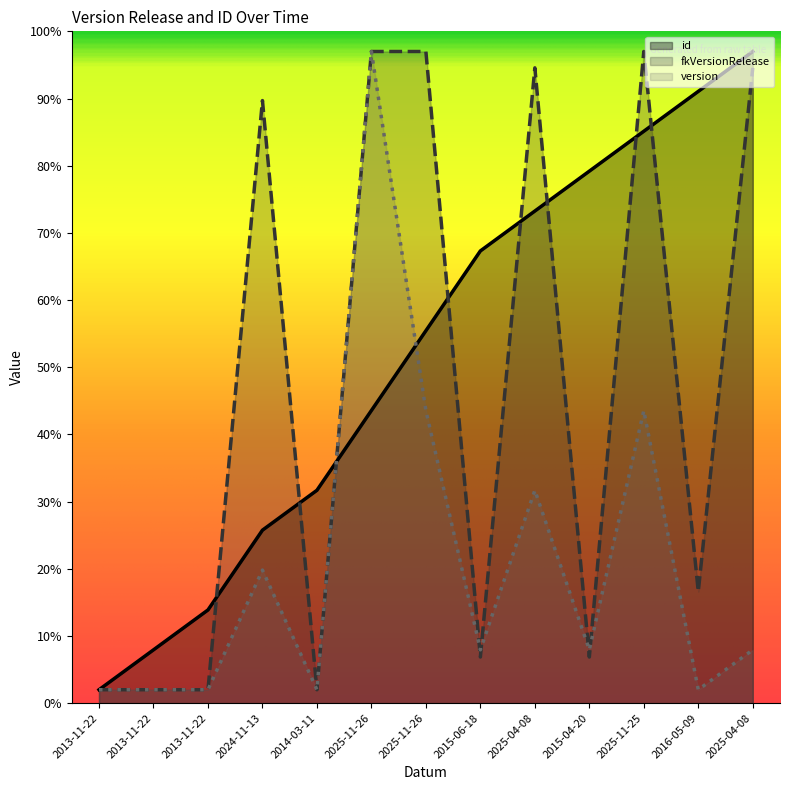

Reading left to right, extract all data points from this chart.

id: 2.0	7.9	13.9	25.8	31.7	43.6	55.4	67.3	73.2	79.2	85.1	91.1	97.0
fkVersionRelease: 2.0	2.0	2.0	89.7	2.0	97.0	97.0	6.9	94.6	6.9	97.0	16.6	94.6
version: 2.0	2.0	2.0	19.8	2.0	97.0	43.6	7.9	31.7	7.9	43.6	2.0	7.9